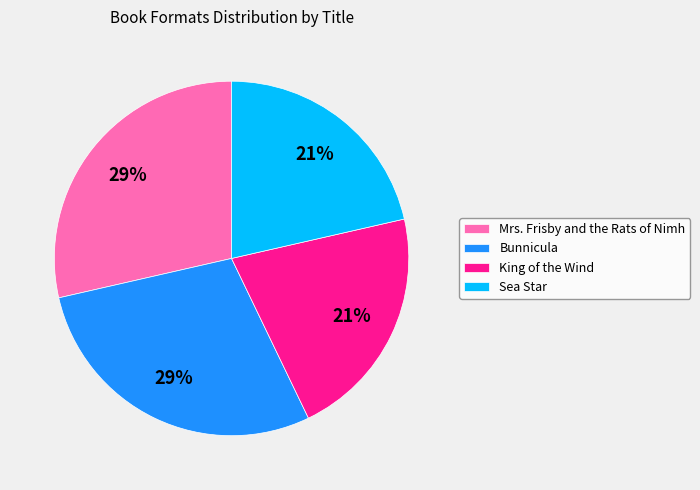

Does any single category account for the majority?

No